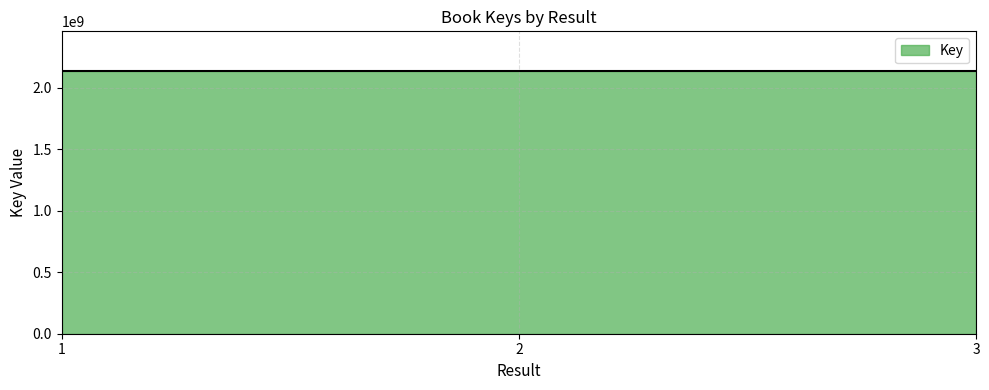

Which category has the highest value across all series?

2